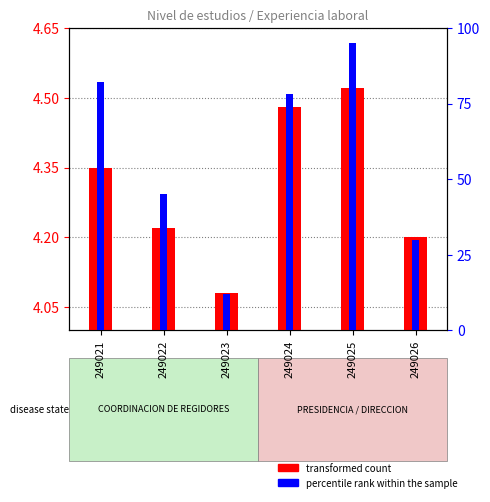

At which category is the sum across all series the highest?

249025